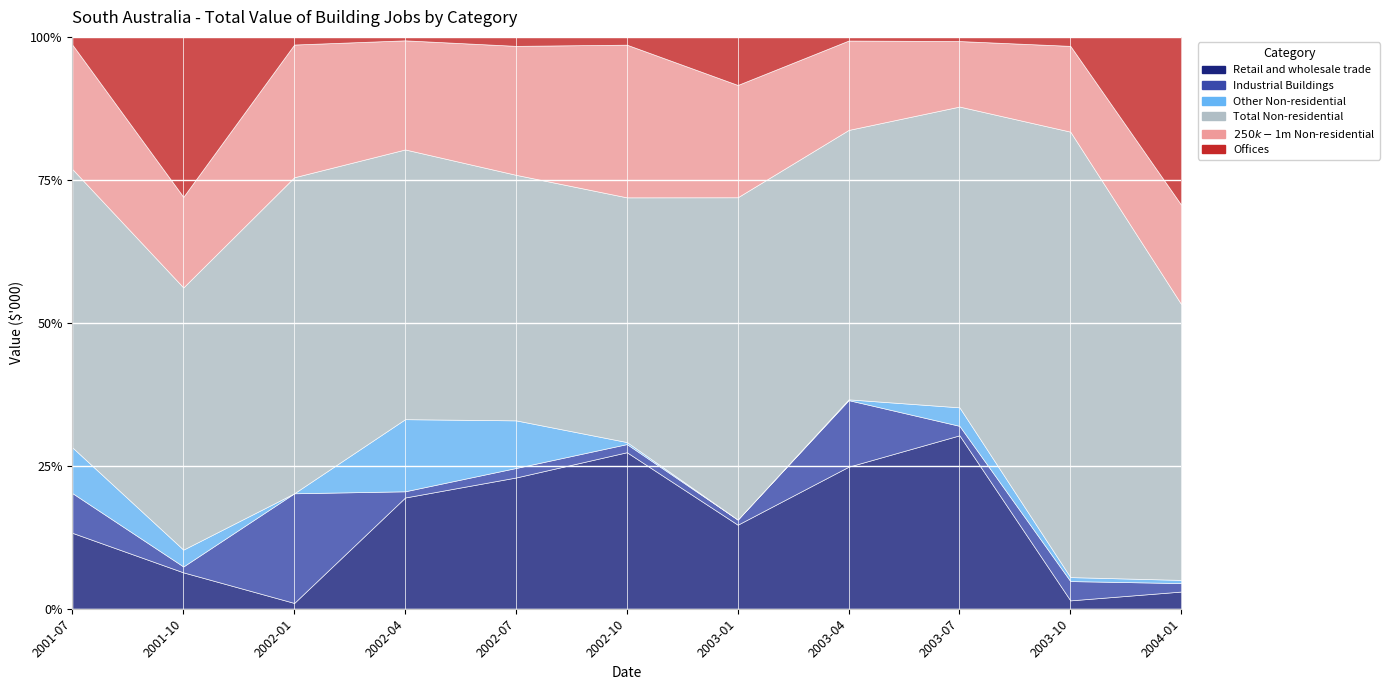

How many interior local peaks does the $250k-$1m Non-residential series have?

4